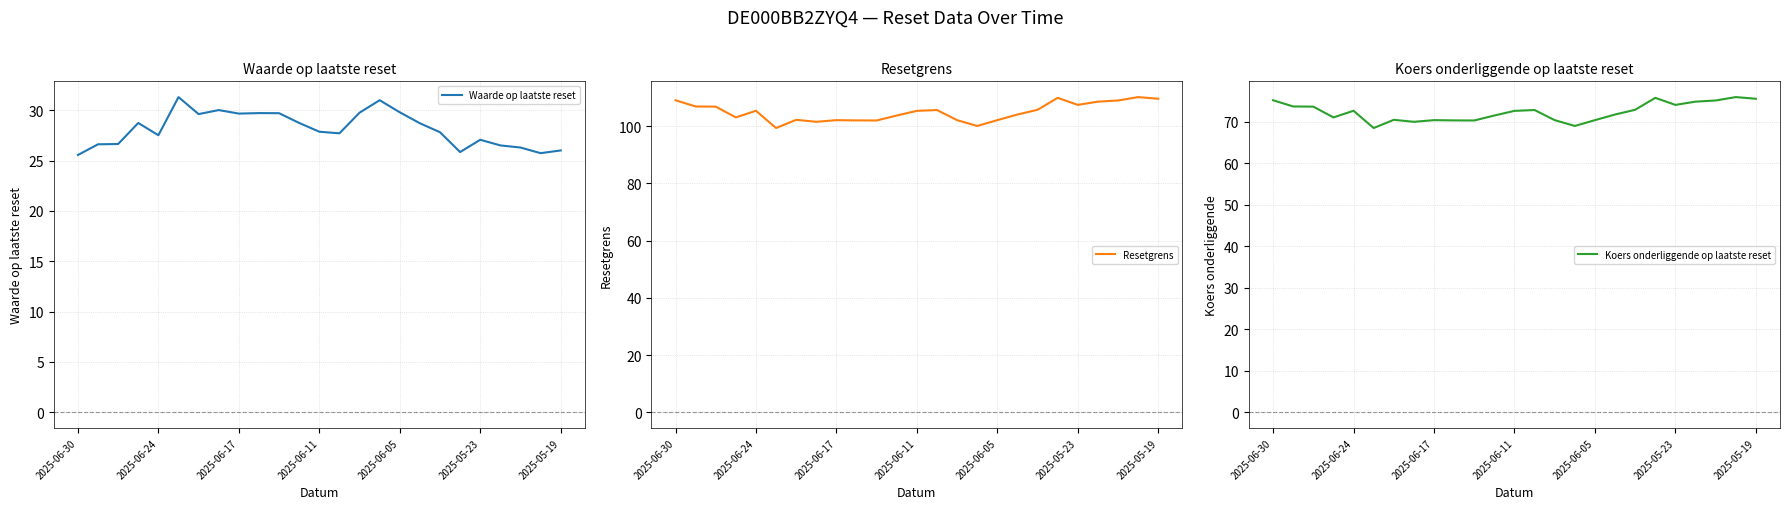

Which series has the largest total across all categories?

Resetgrens